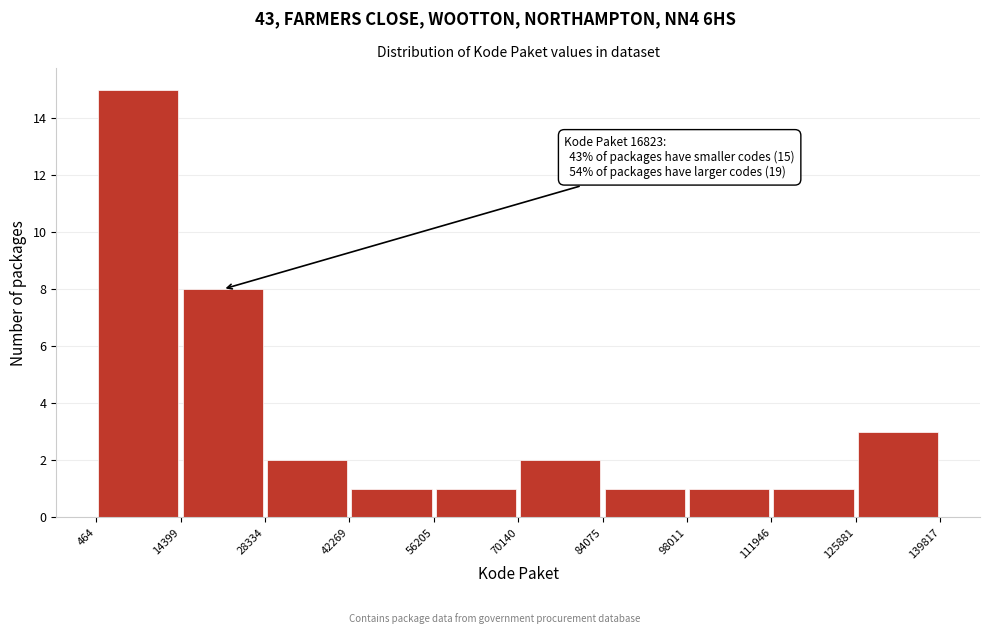

Which range on the x-axis has the tallest bar?

464 to 14399